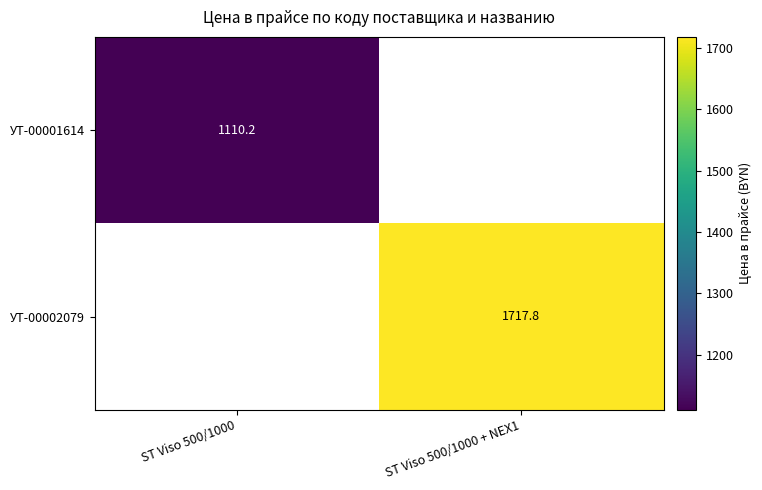

The value of УТ-00001614 at ST Viso 500/1000 is 1445.3. True or false?

False